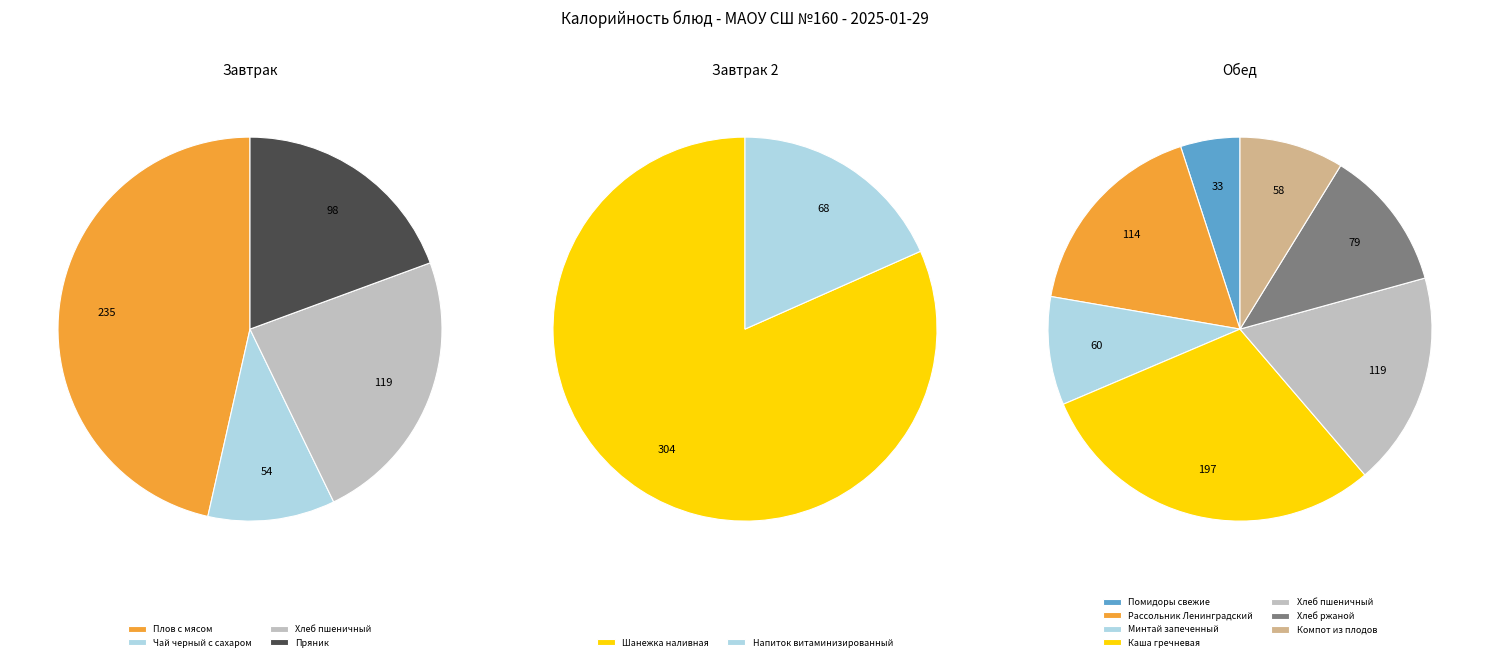

Combined, do Каша гречневая рассыпчатая and Компот из плодов и ягод сушеных account for over 50%?

No